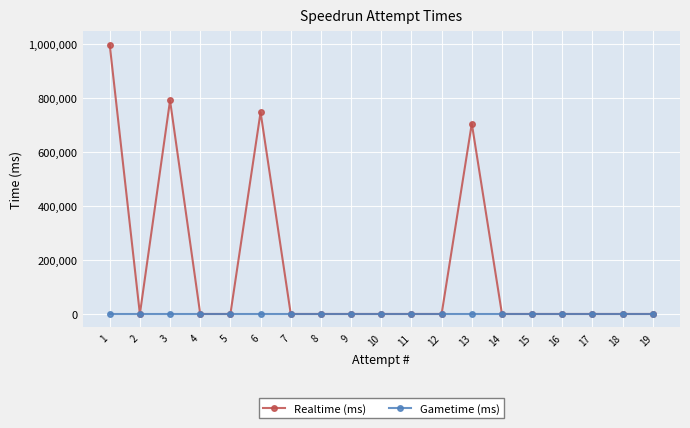

What are all the series names shown in the legend?

Realtime (ms), Gametime (ms)